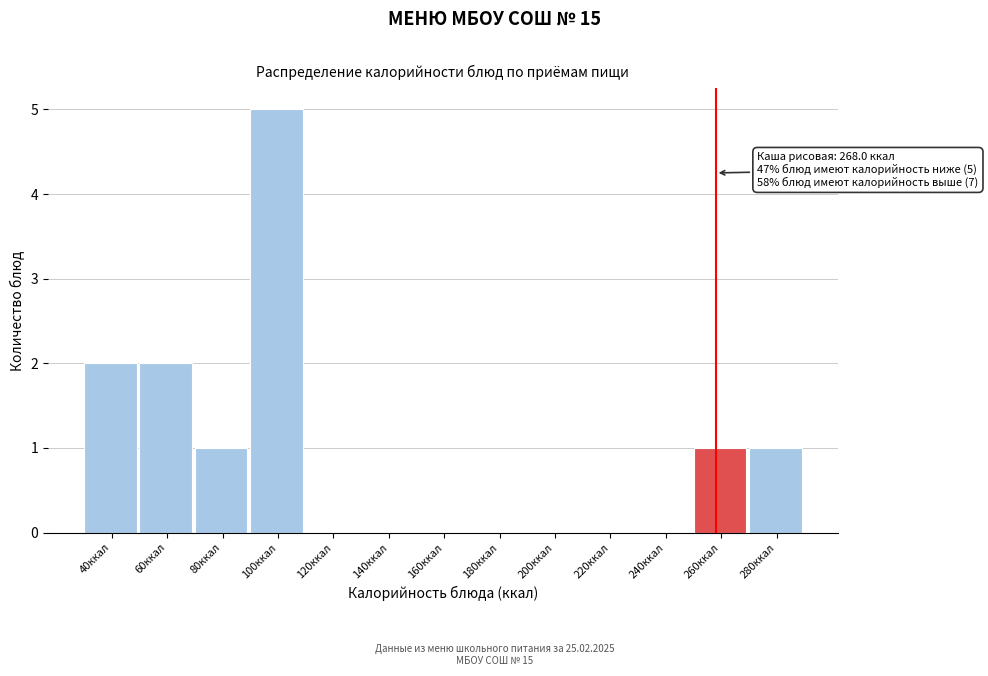

Reading left to right, what are all the values shown in this chart?

40ккал=2	60ккал=2	80ккал=1	100ккал=5	120ккал=0	140ккал=0	160ккал=0	180ккал=0	200ккал=0	220ккал=0	240ккал=0	260ккал=1	280ккал=1